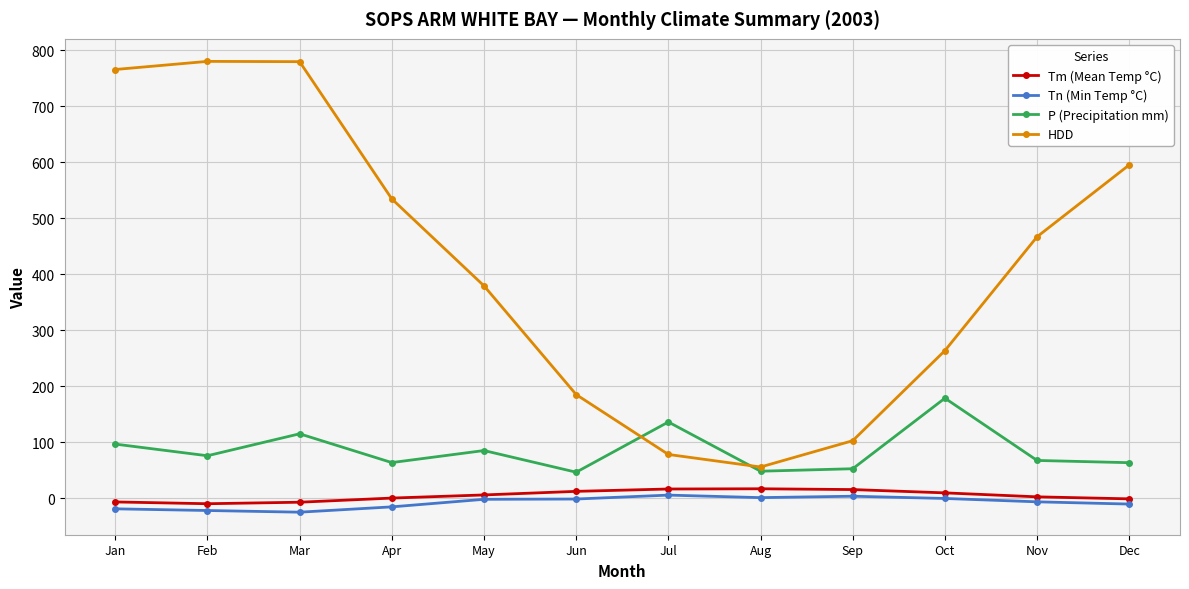

True or false: Tm (Mean Temp °C) and P (Precipitation mm) intersect in this chart.

False